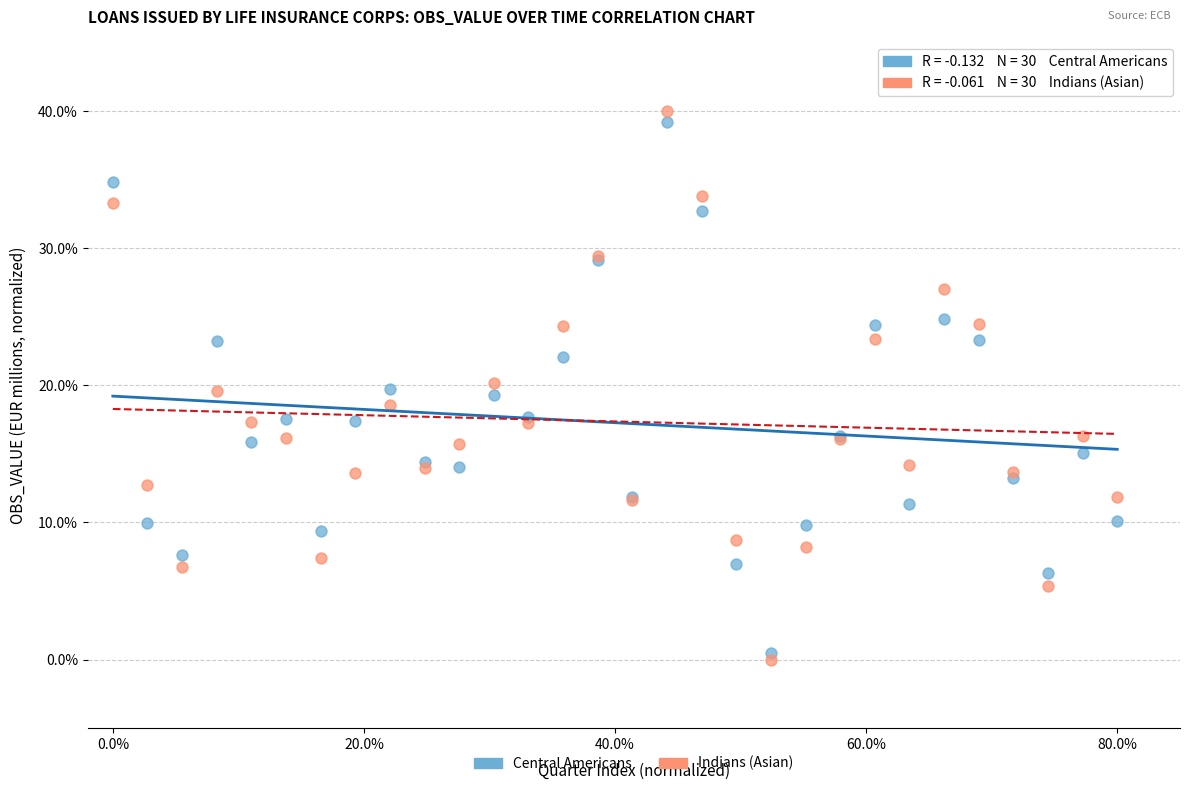

Which series has the widest spread of Y values?

Indians (Asian)